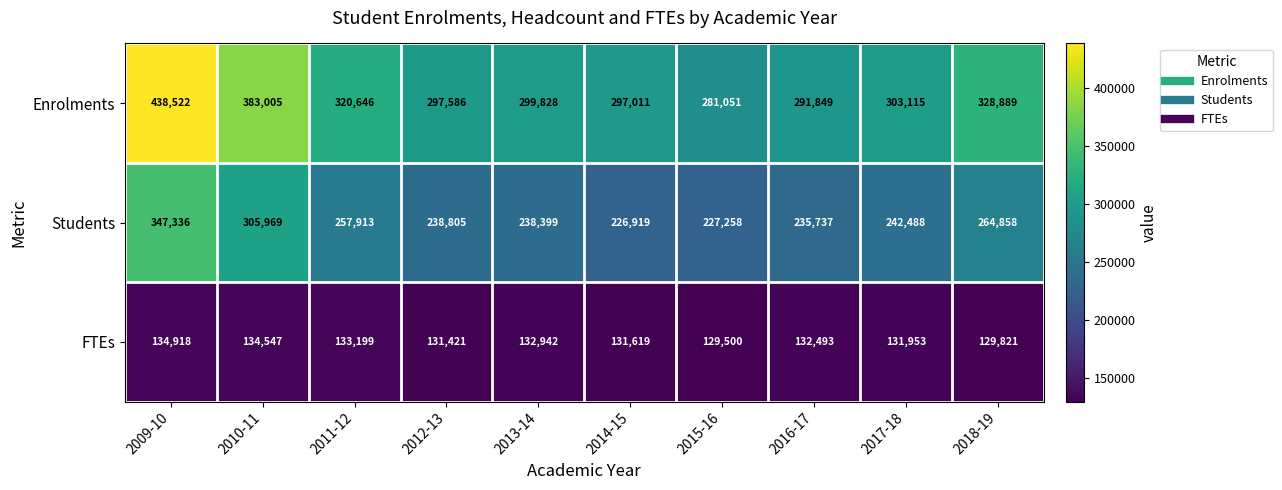

What is the difference between the FTEs values at 2010-11 and 2009-10?

371